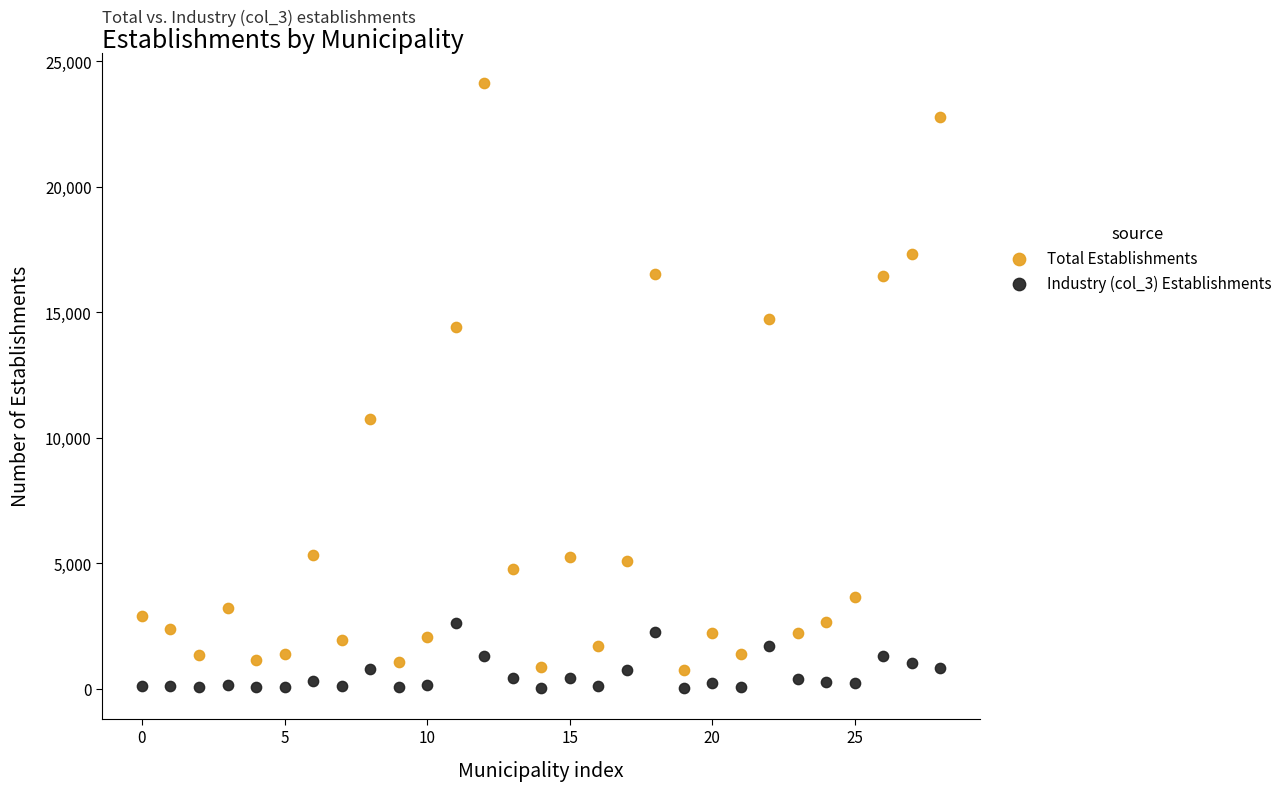

Which series contains the highest Y value?

Total Establishments